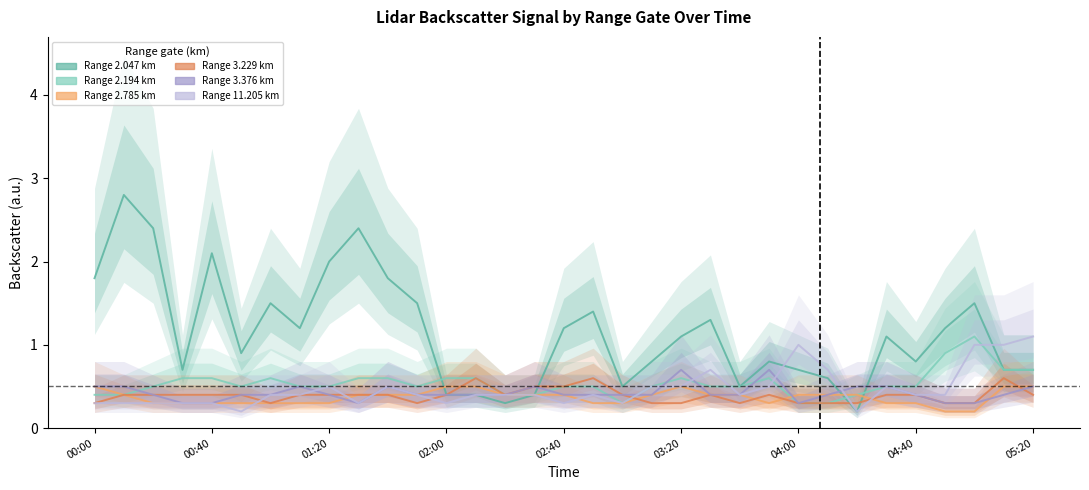

What is the difference between the maximum and second lowest values in the 2.785 series?

0.3